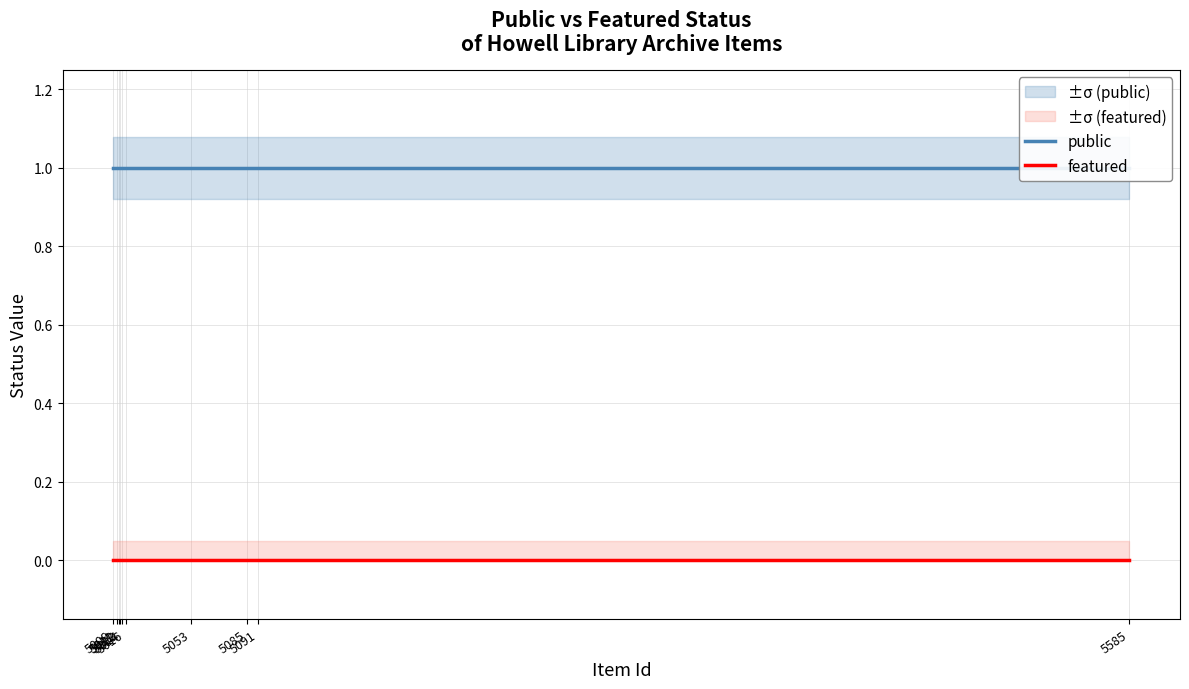

Reading left to right, transcribe all the data shown in this chart.

public: 5009=1	5011=1	5012=1	5013=1	5014=1	5016=1	5053=1	5085=1	5091=1	5585=1
featured: 5009=0	5011=0	5012=0	5013=0	5014=0	5016=0	5053=0	5085=0	5091=0	5585=0